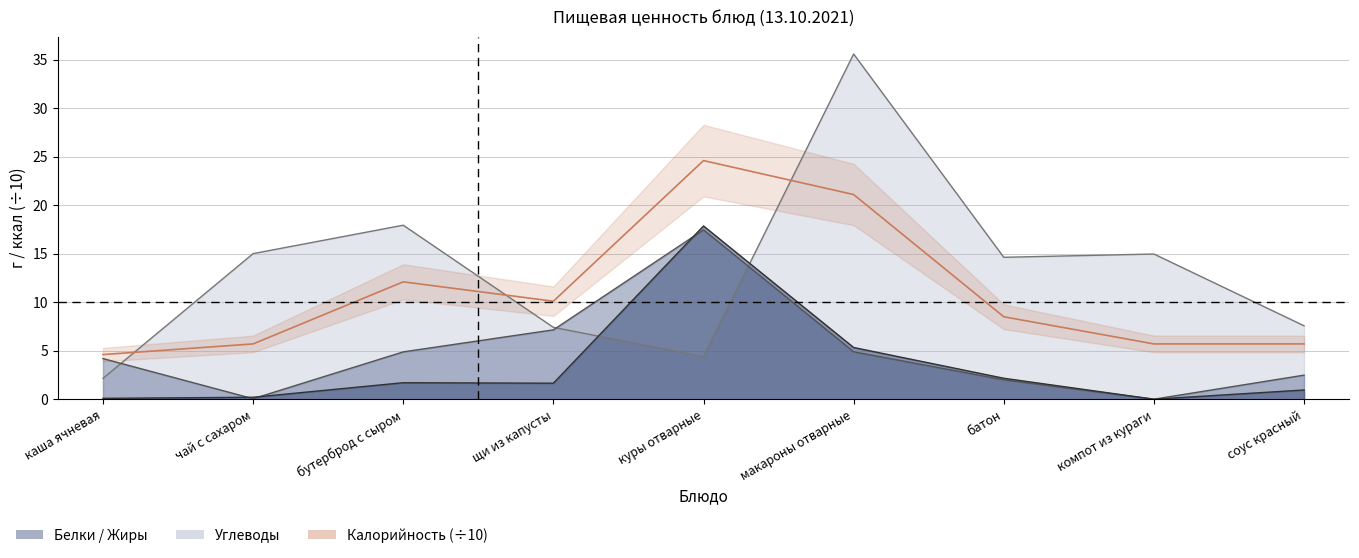

Where is the first local minimum for Углеводы?

куры отварные